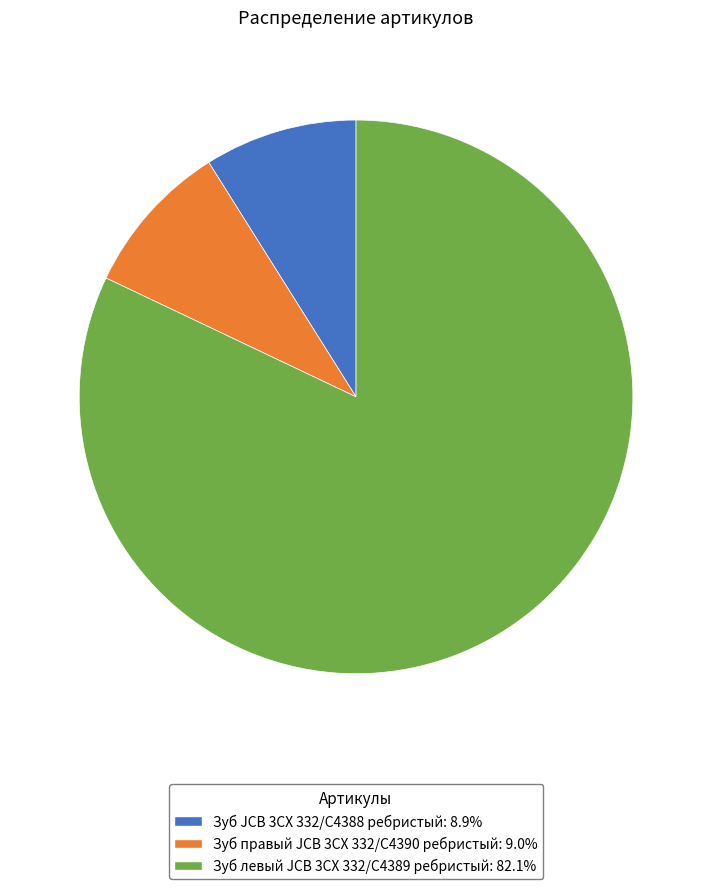

Is there a majority slice in this chart?

Yes